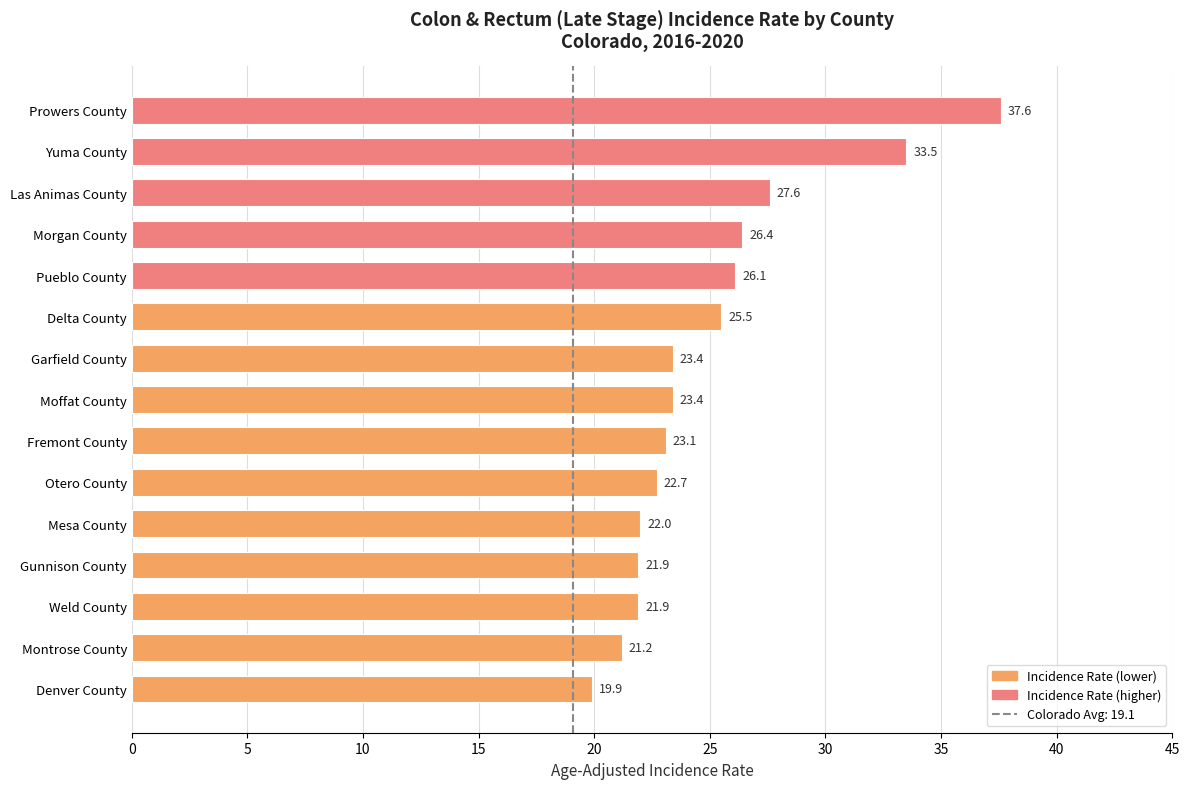

How many data points does each series have?

15